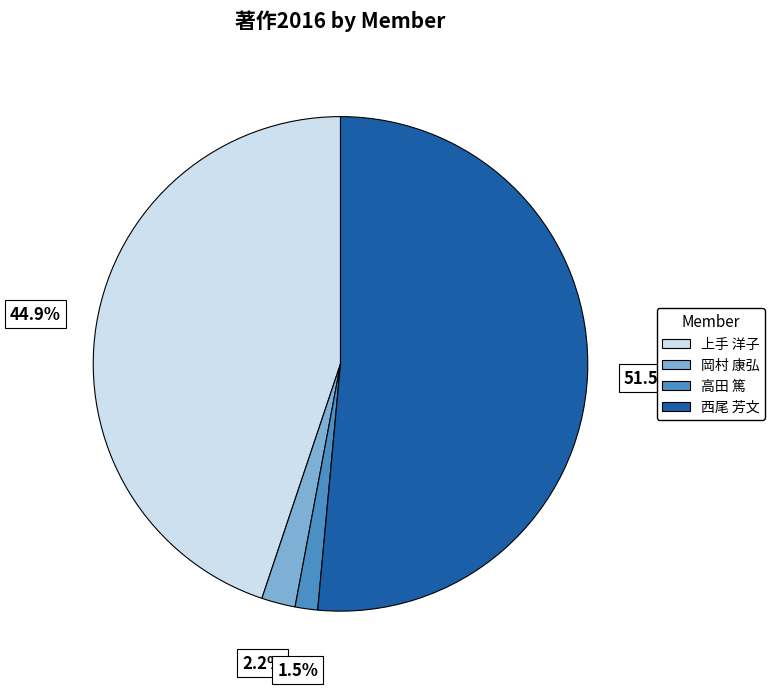

Is there any slice that represents more than half of the pie?

Yes